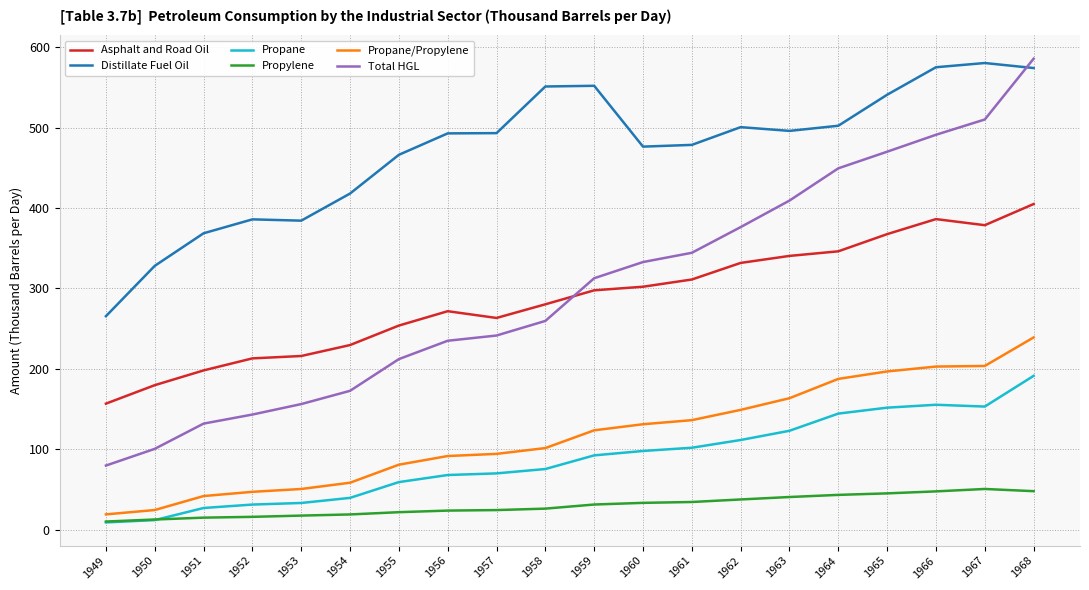

What is the difference between the second highest and second lowest values in the Asphalt and Road Oil series?

206.6